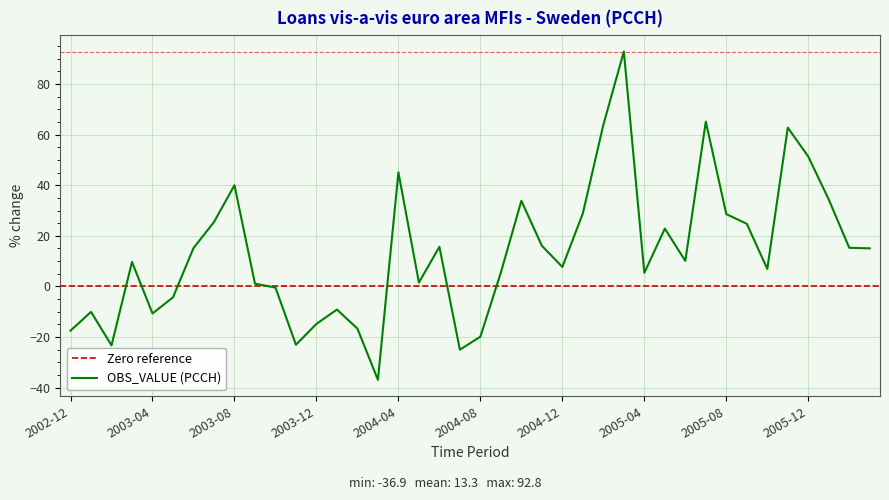

At which category does the data reach its first local valley?

2003-02